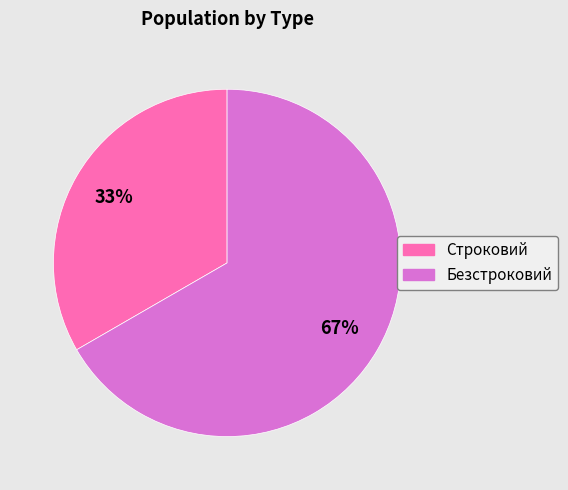

To the nearest percent, what percentage of the pie is Строковий?

33%